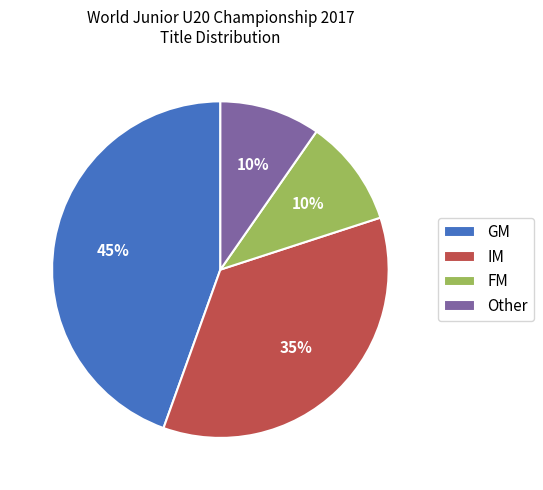

Count the number of slices in the pie.

4